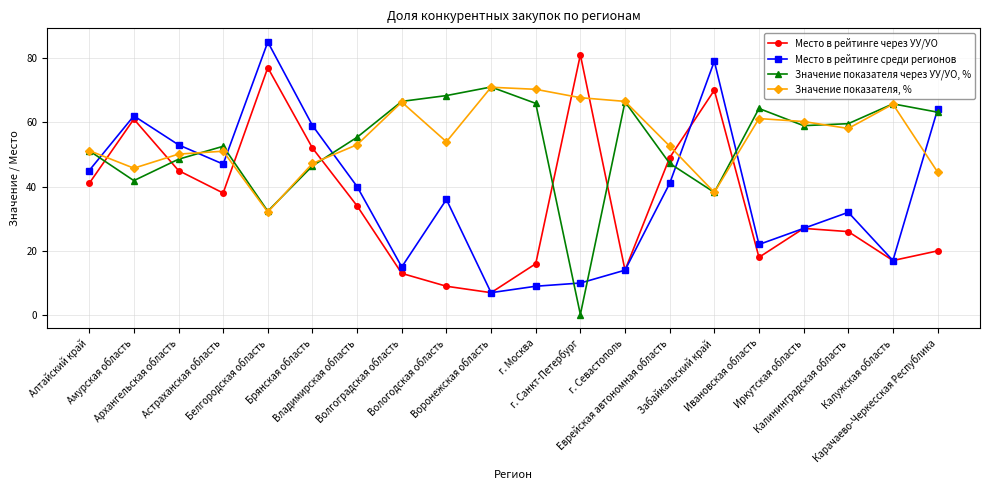

True or false: Место в рейтинге среди регионов has a value of 64.0 at Карачаево-Черкесская Республика.

True